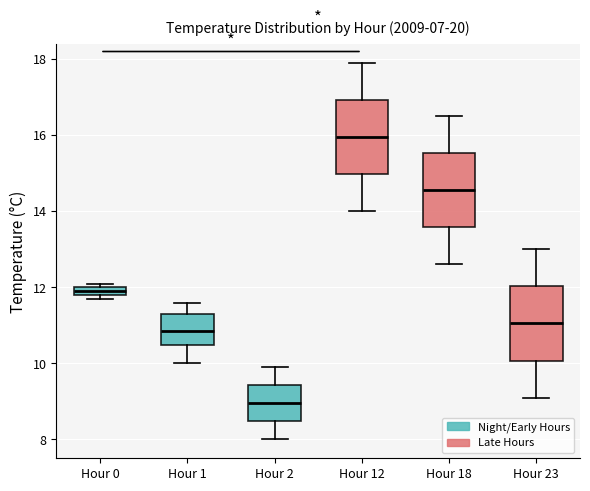

Where is the lower edge of the box for Hour 23 on the y-axis? The values are not printed on the chart, so give them approximately, as read against the axis.

10.0